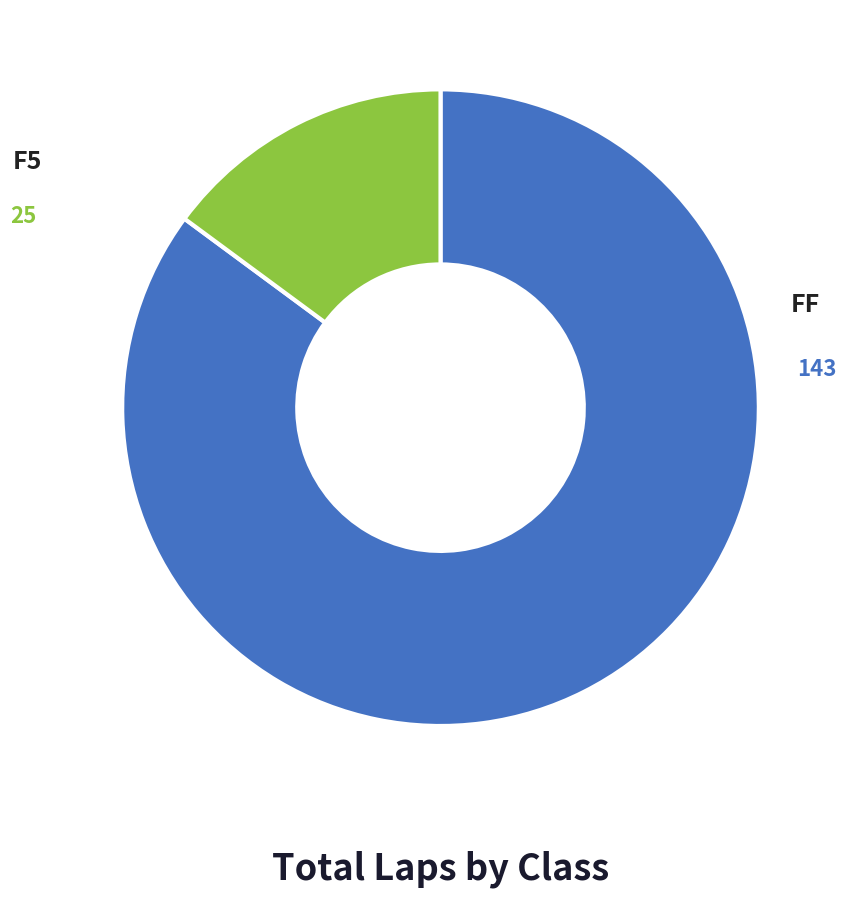

Do F5 and FF together represent more than half of the pie?

Yes